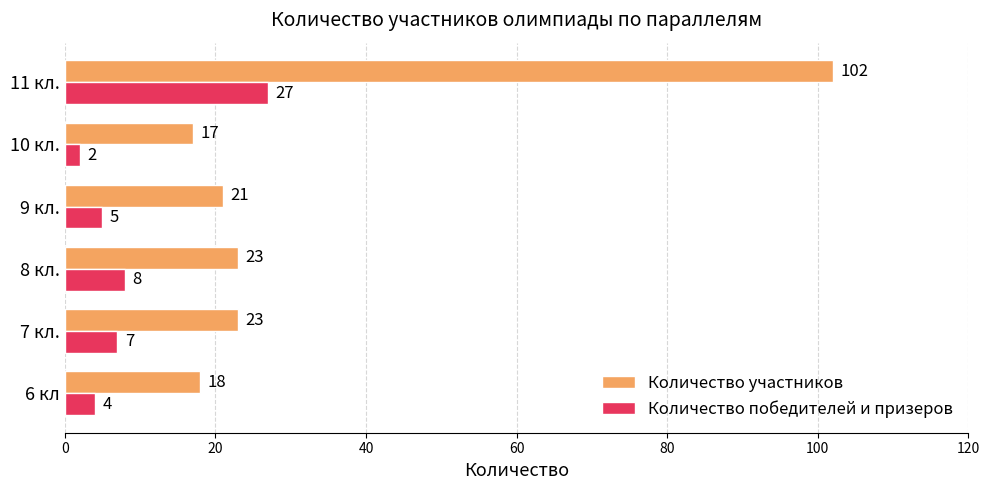

List the labels in order of Количество победителей и призеров value, largest first.

11 кл., 8 кл., 7 кл., 9 кл., 6 кл, 10 кл.